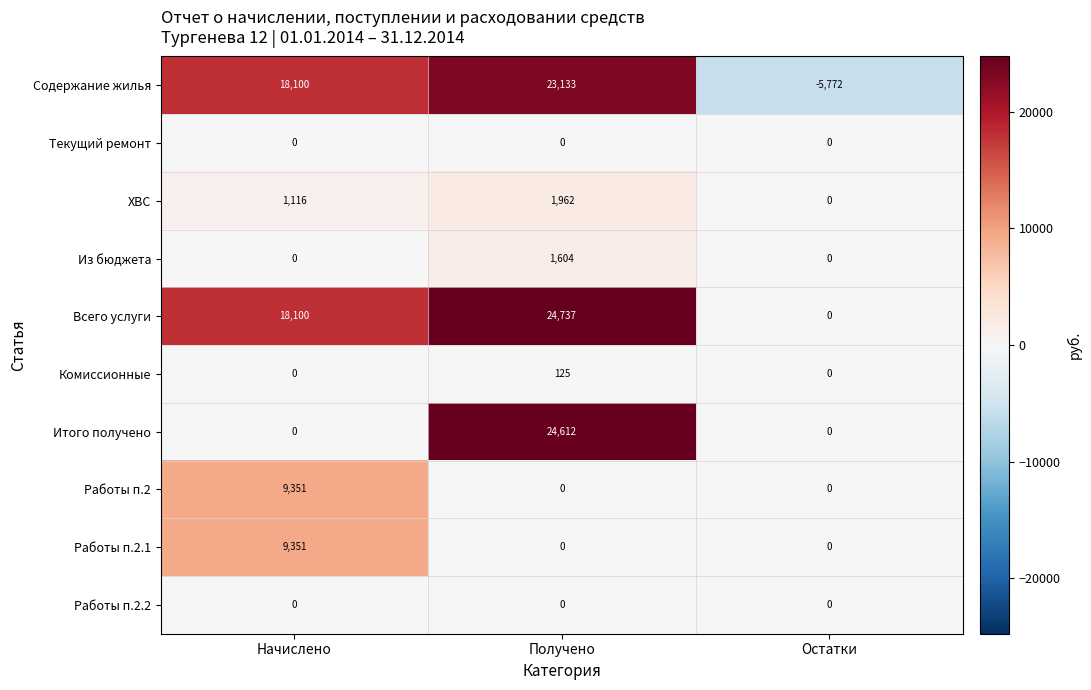

At how many categories does at least one series exceed 20217?

1